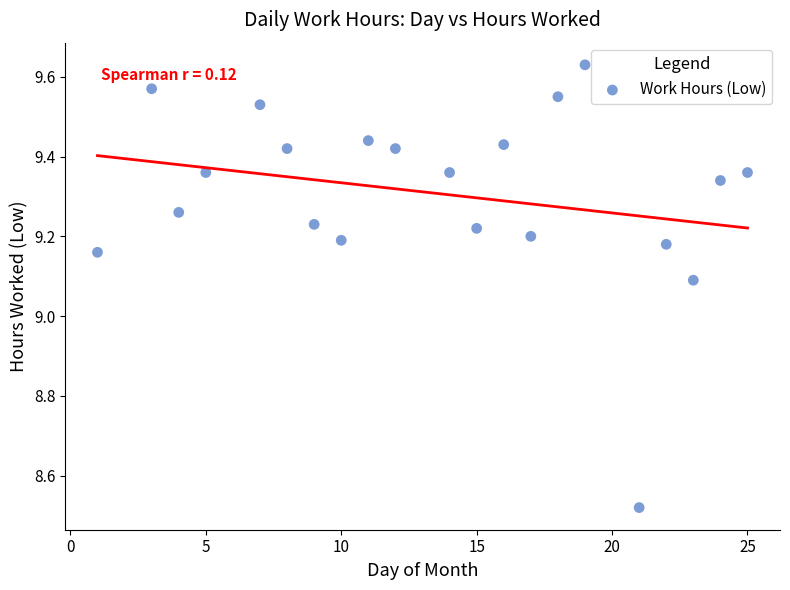

What Y value in the scatter plot is closest to 9?

9.1